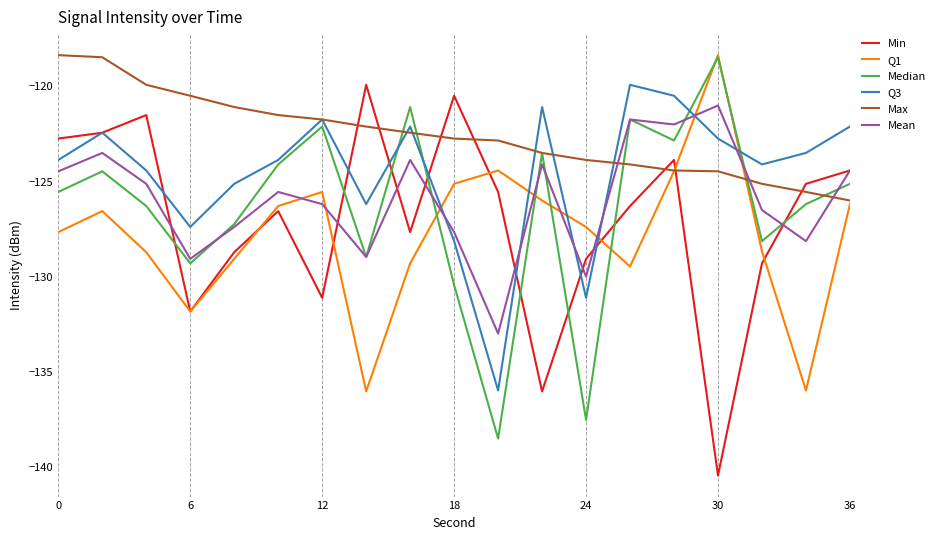

What are all the series names shown in the legend?

Min, Q1, Median, Q3, Max, Mean